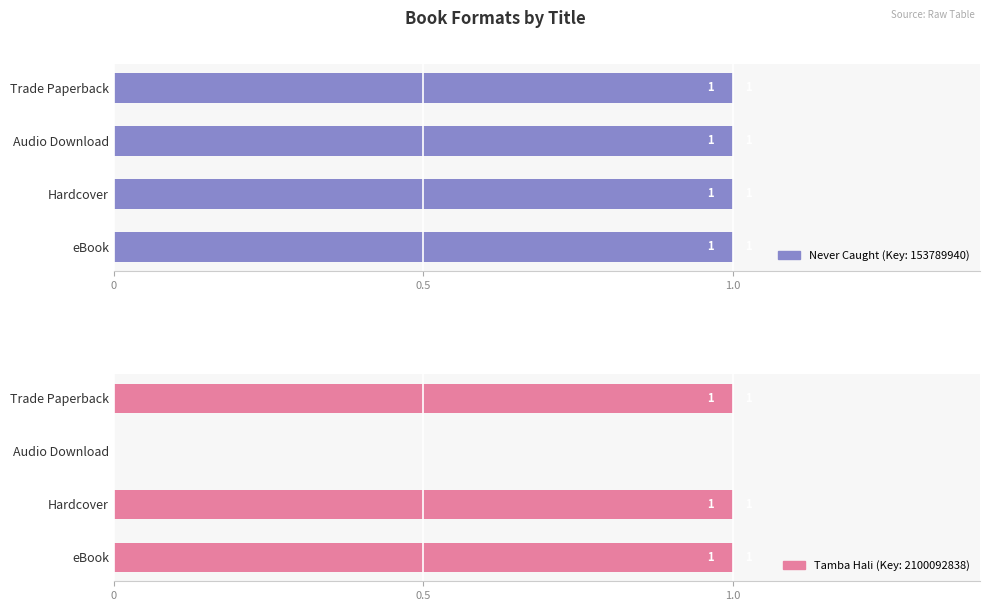

The chart shows a value of 0 at Trade Paperback. True or false?

False